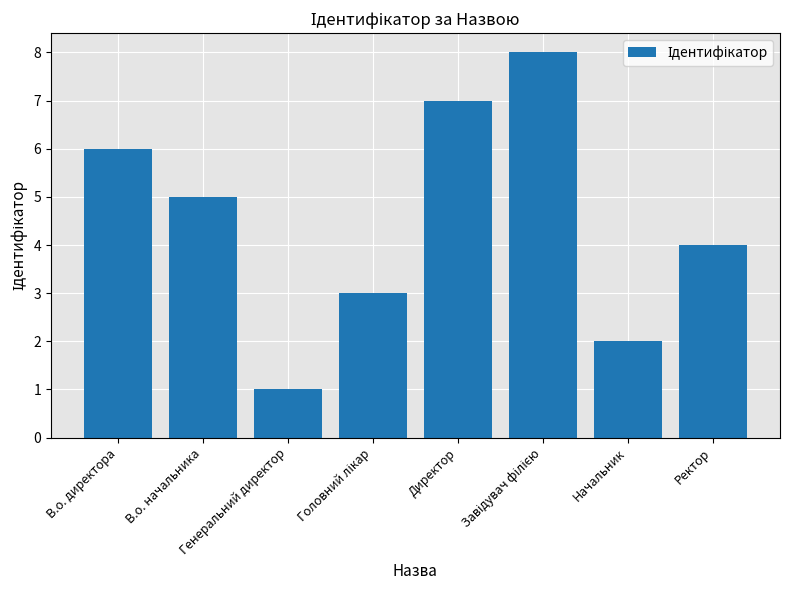

Reading left to right, list all the values displayed in this chart.

6	5	1	3	7	8	2	4